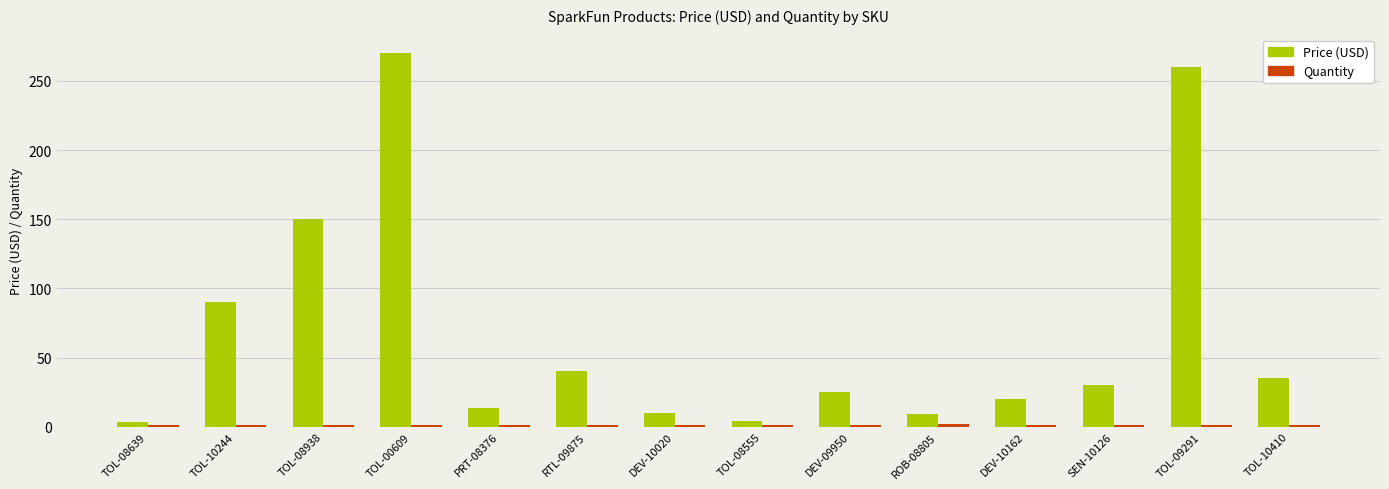

The value of Price (USD) at TOL-10244 is 23.1. True or false?

False